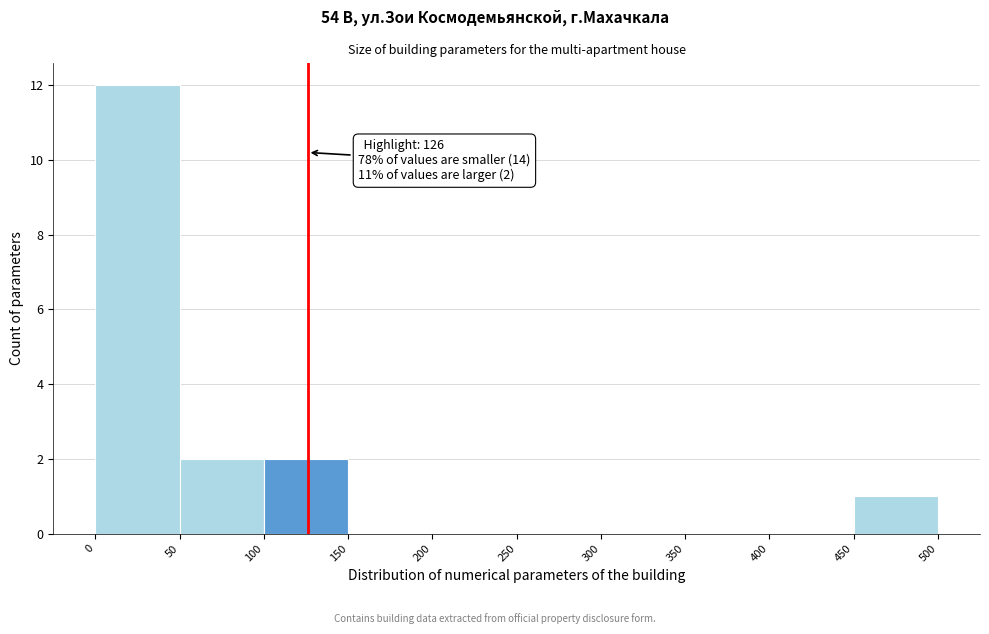

Which range on the x-axis has the tallest bar?

0 to 50